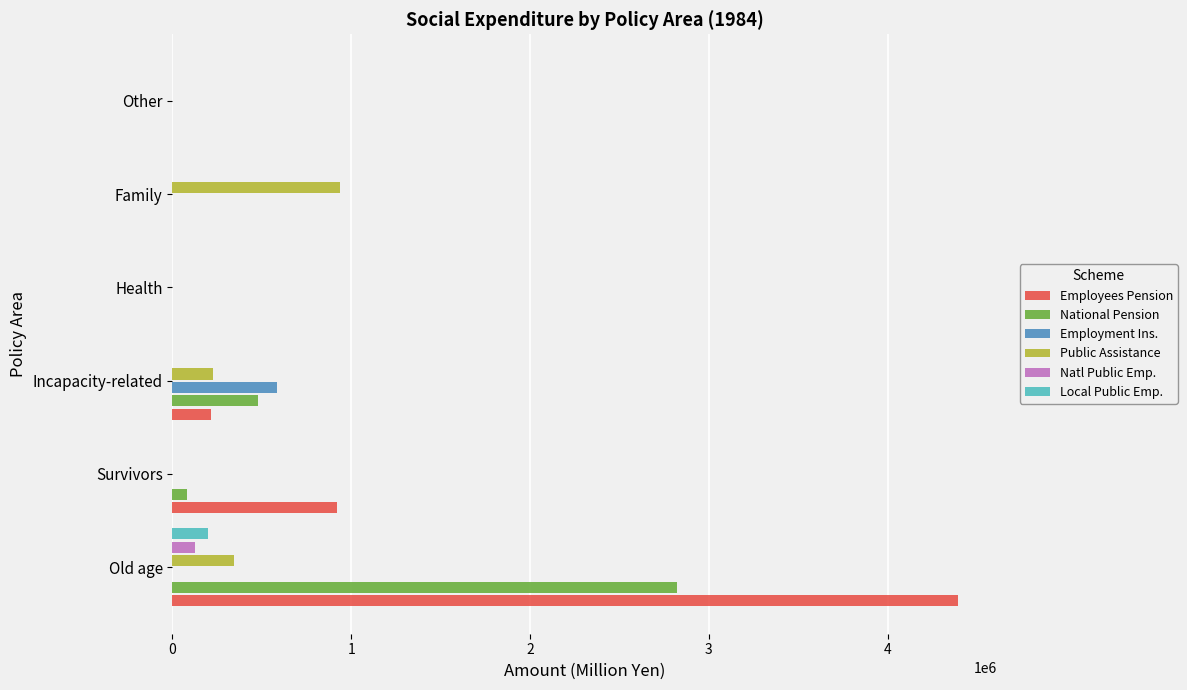

The value of Local Public Emp. at Family is 0.0. True or false?

True